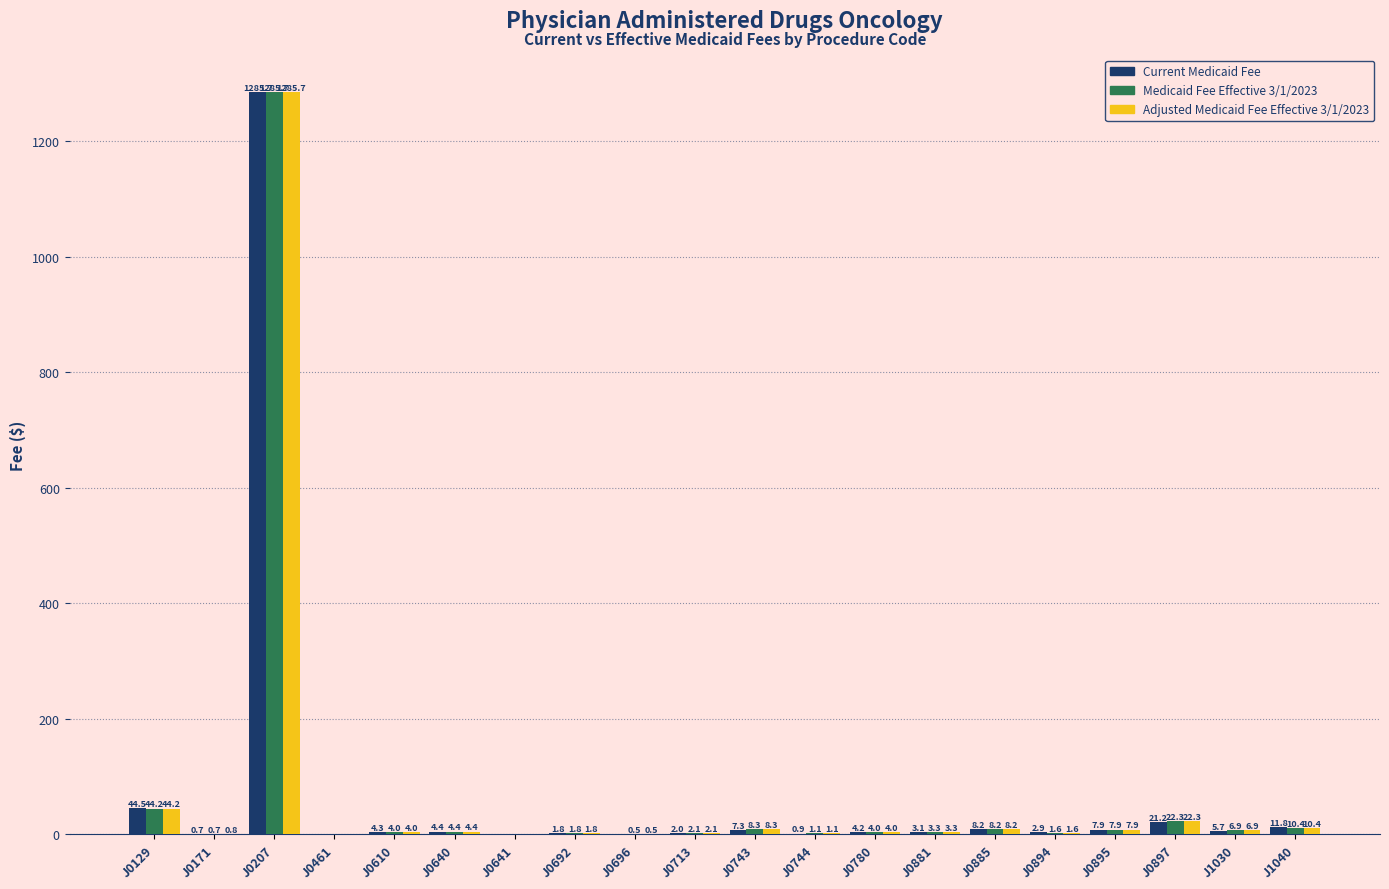

What is the sum of all Current Medicaid Fee values?

1417.3